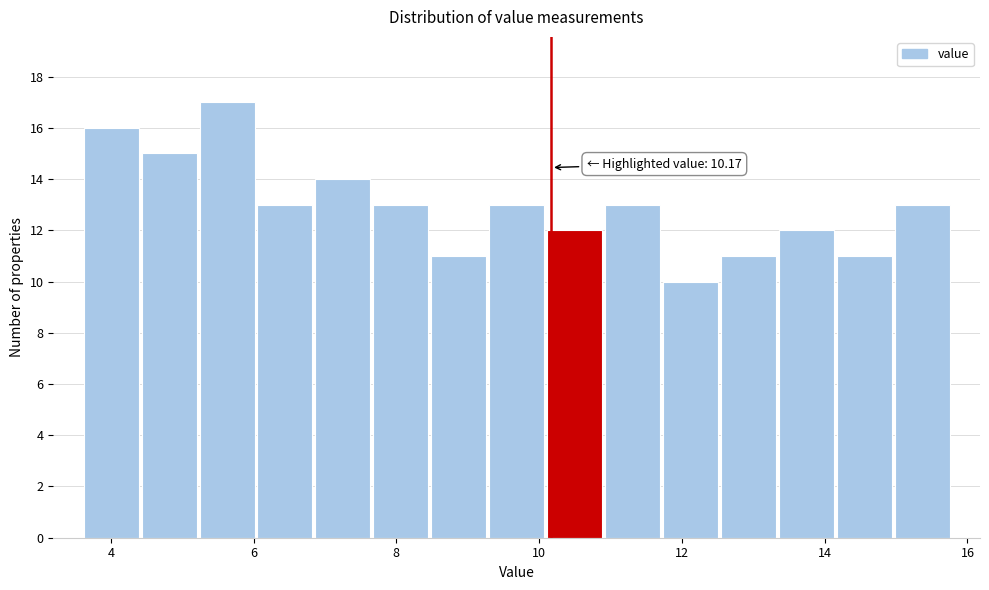

Which range on the x-axis has the tallest bar?

5.2 to 6.0